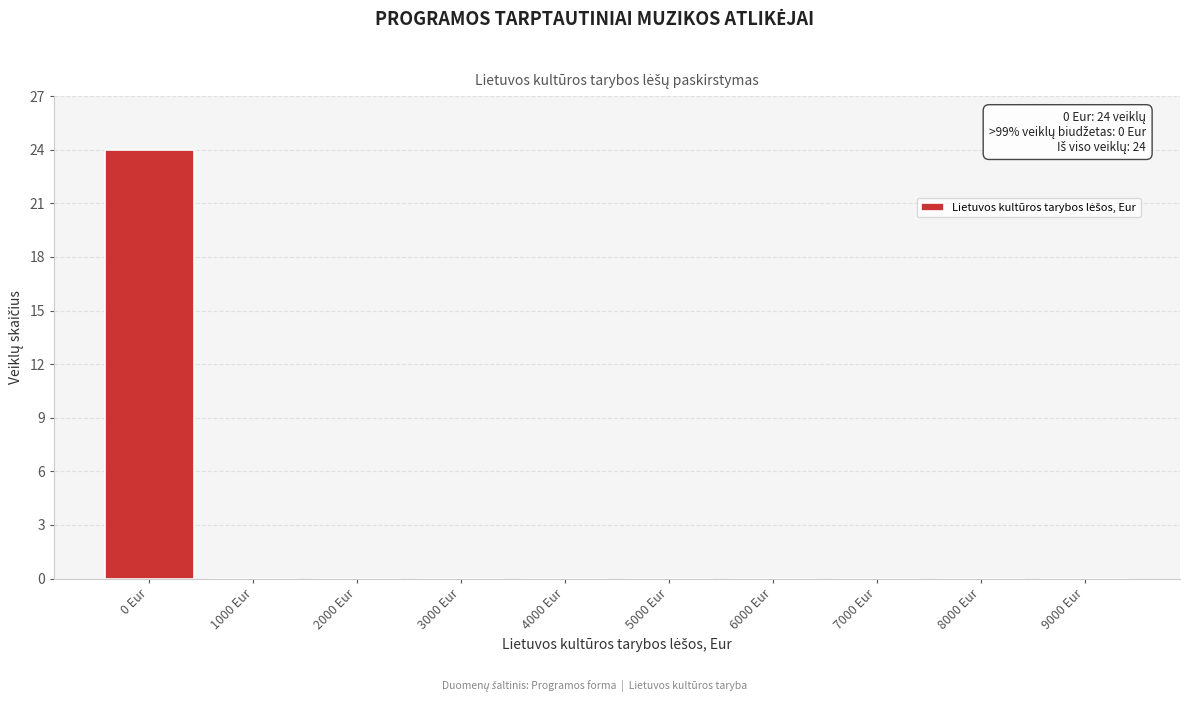

Reading left to right, transcribe all the data shown in this chart.

0 Eur=24	1000 Eur=0	2000 Eur=0	3000 Eur=0	4000 Eur=0	5000 Eur=0	6000 Eur=0	7000 Eur=0	8000 Eur=0	9000 Eur=0